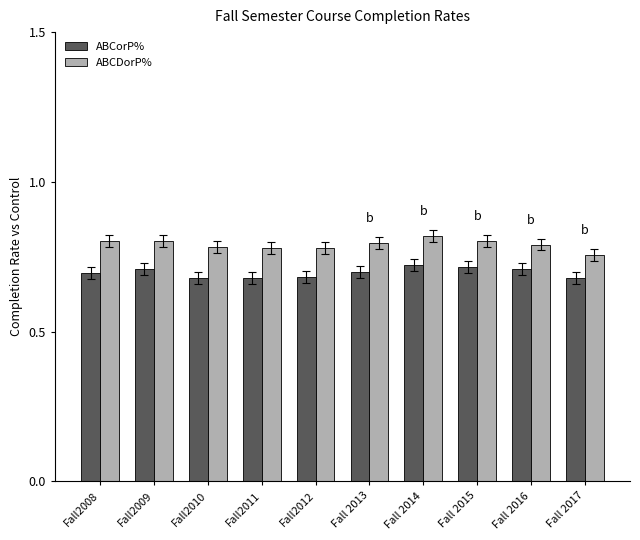

List the series in order of their overall mean, highest first.

ABCDorP%, ABCorP%